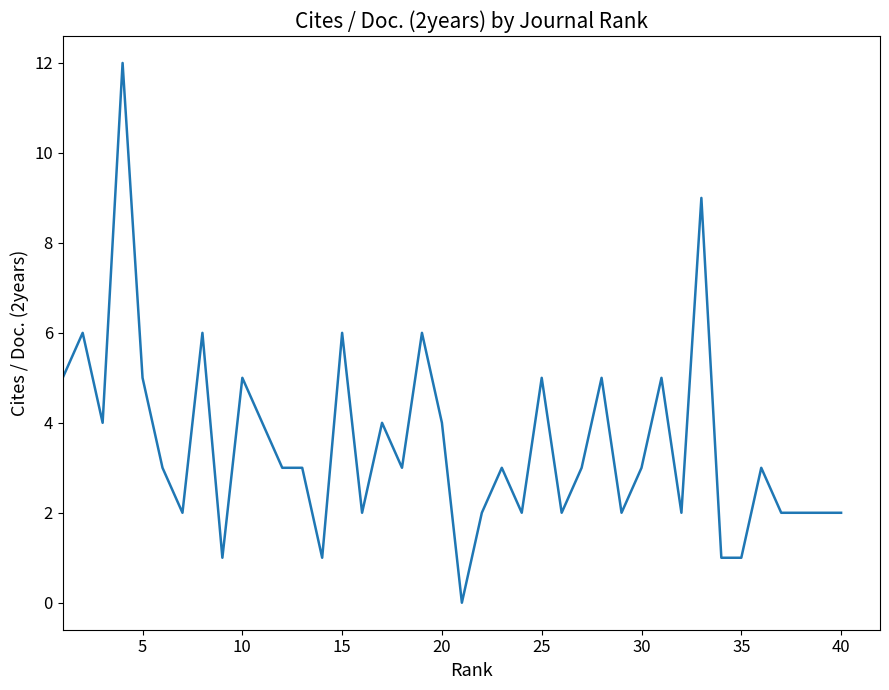

How many interior local valleys (lower than both neighbors) does the data have?

11